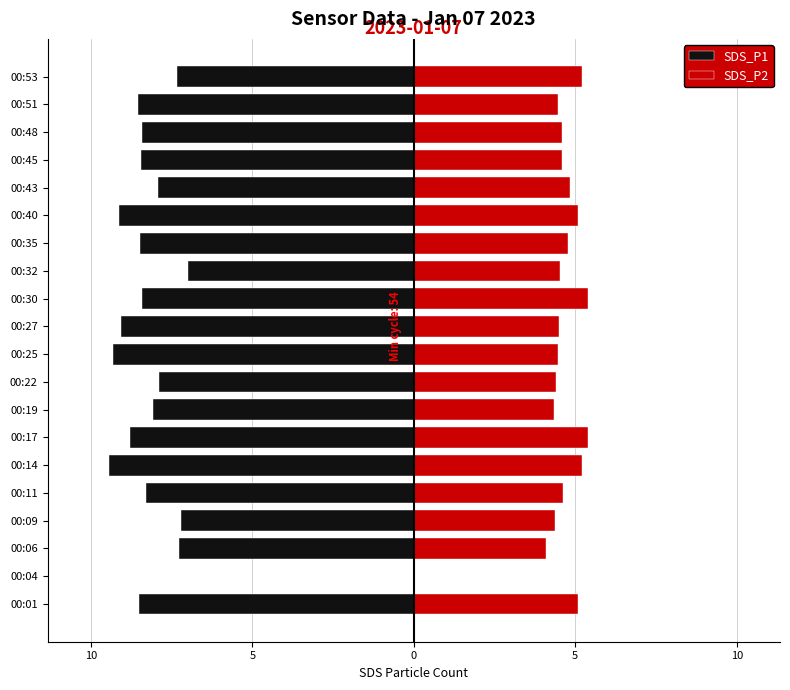

What is the sum of all SDS_P1 values?

-157.6